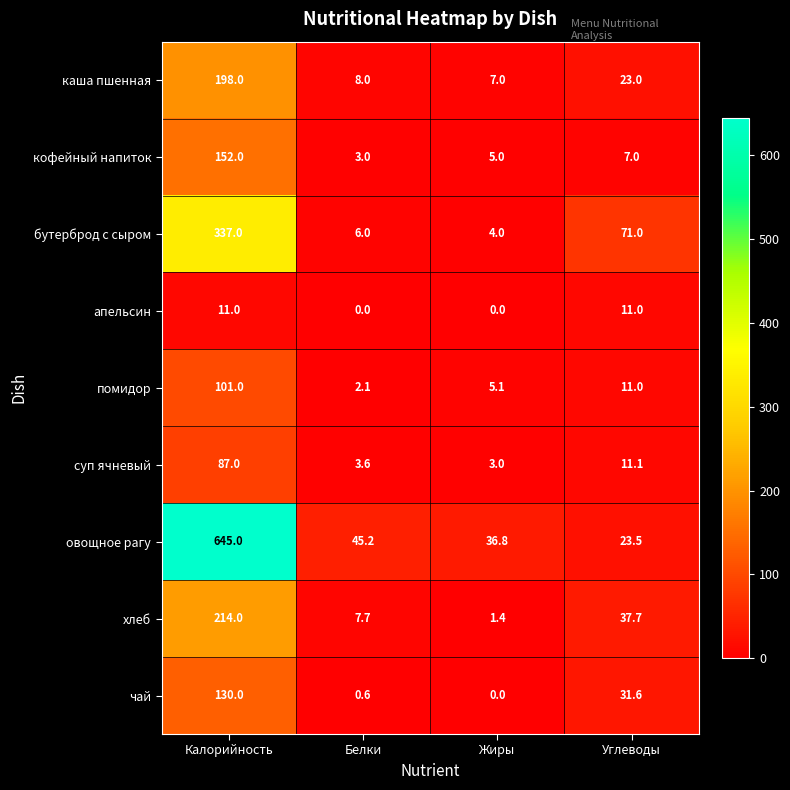

How many series are shown in this chart?

9